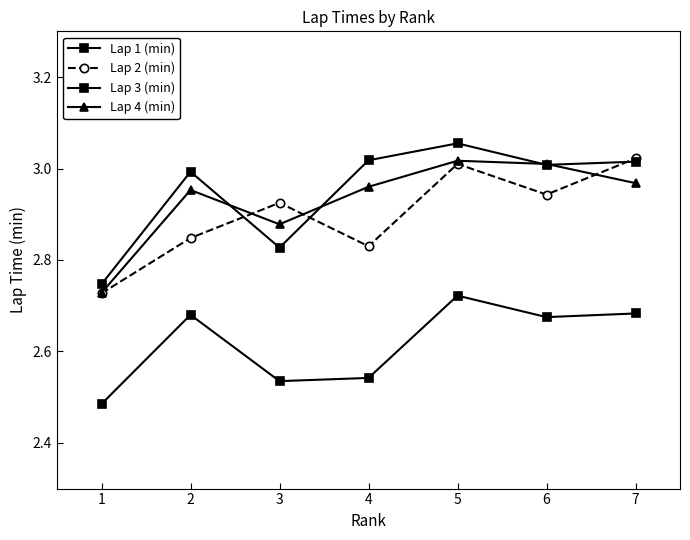

True or false: Lap 1 (min) and Lap 2 (min) intersect in this chart.

False